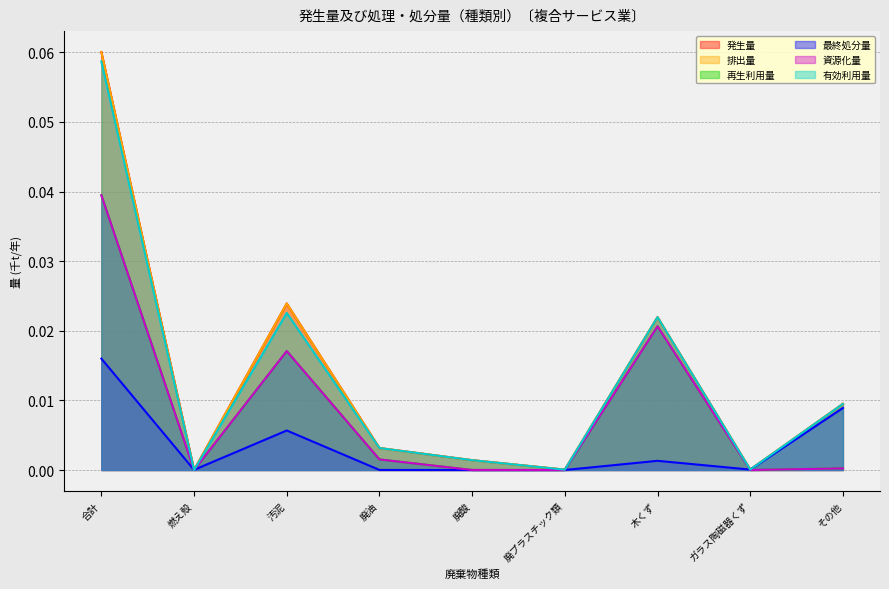

Between 廃油 and ガラス陶磁器くず, which is larger?

廃油